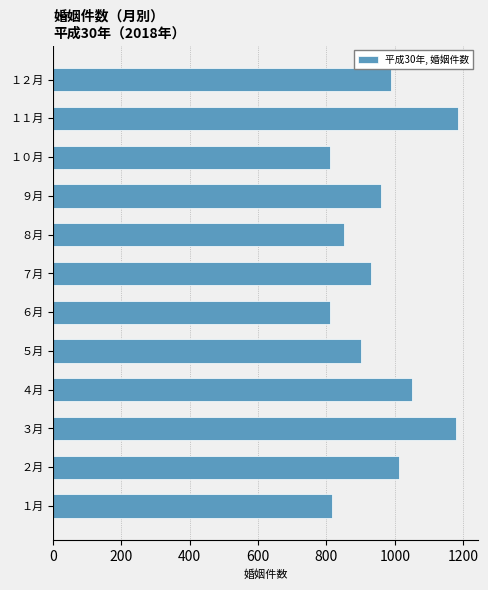

What is the change in value from ６月 to ９月?

+151